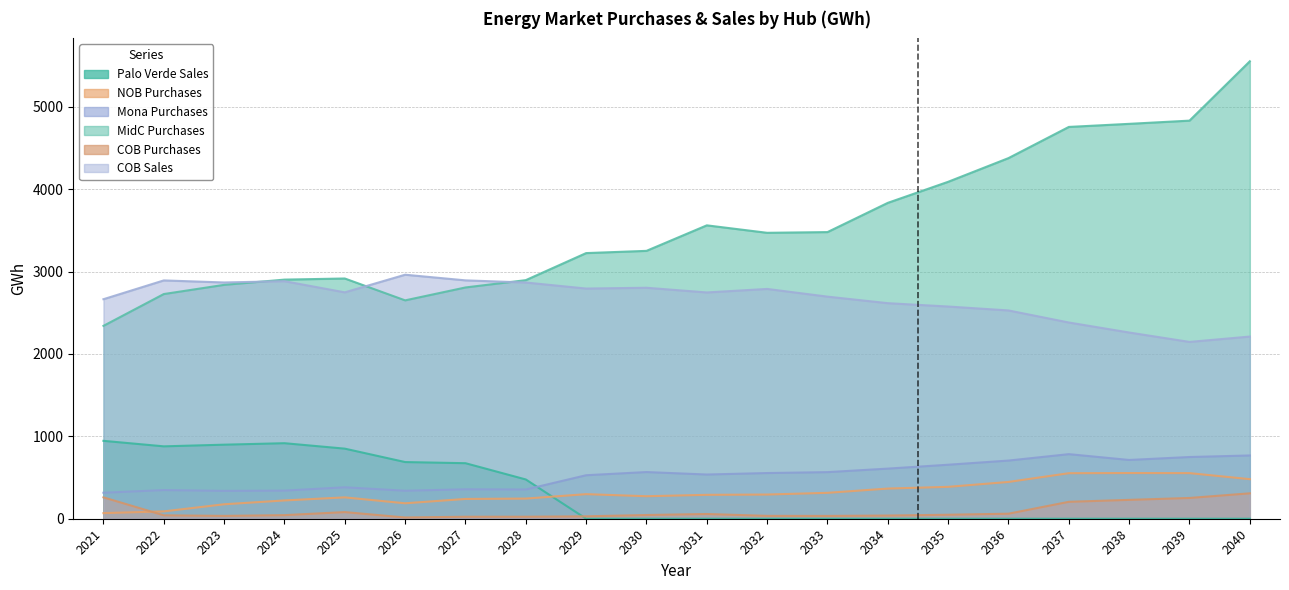

At which label is NOB Purchases closest to 311?

2033